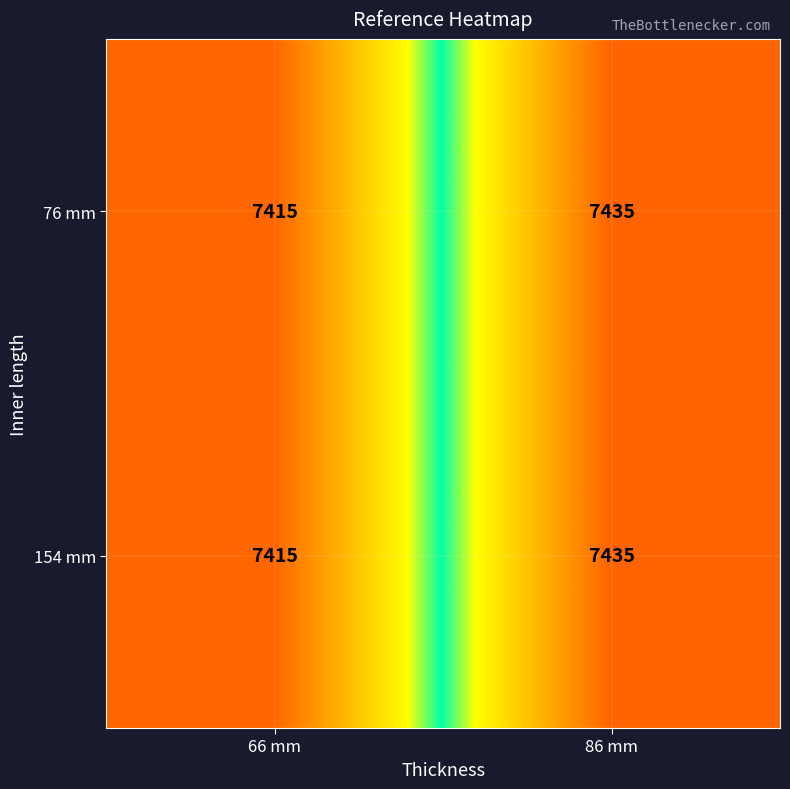

At which label does 76 mm reach its peak?

86 mm